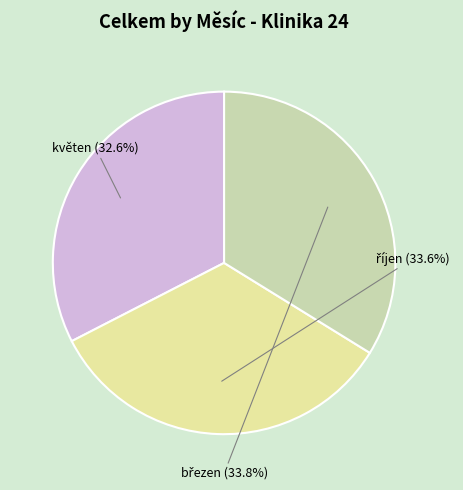

How many slices are in this pie chart?

3